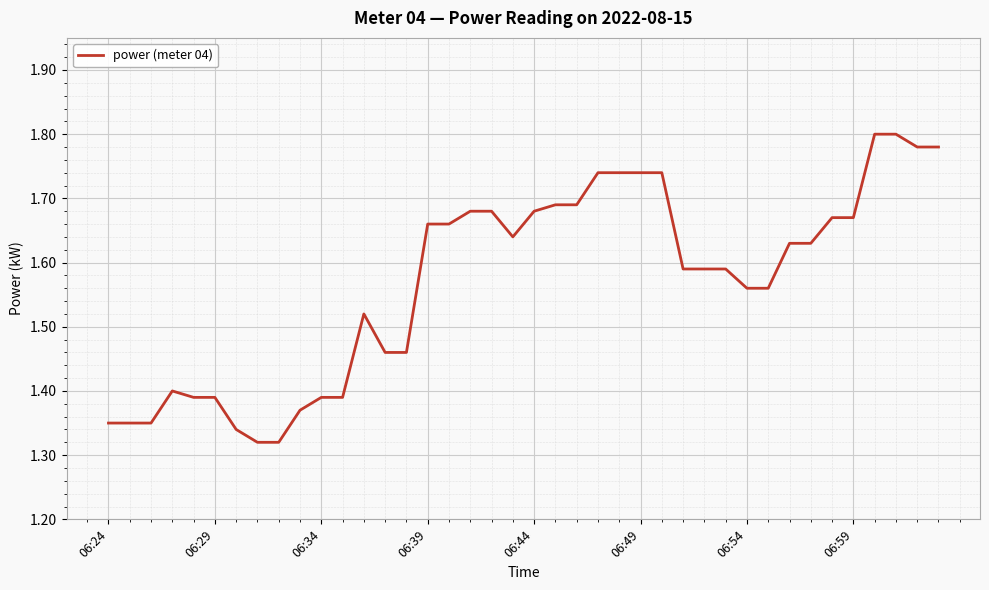

Reading right to left, extract all data points from this chart.

1.8	1.8	1.8	1.8	1.7	1.7	1.6	1.6	1.6	1.6	1.6	1.6	1.6	1.7	1.7	1.7	1.7	1.7	1.7	1.7	1.6	1.7	1.7	1.7	1.7	1.5	1.5	1.5	1.4	1.4	1.4	1.3	1.3	1.3	1.4	1.4	1.4	1.4	1.4	1.4